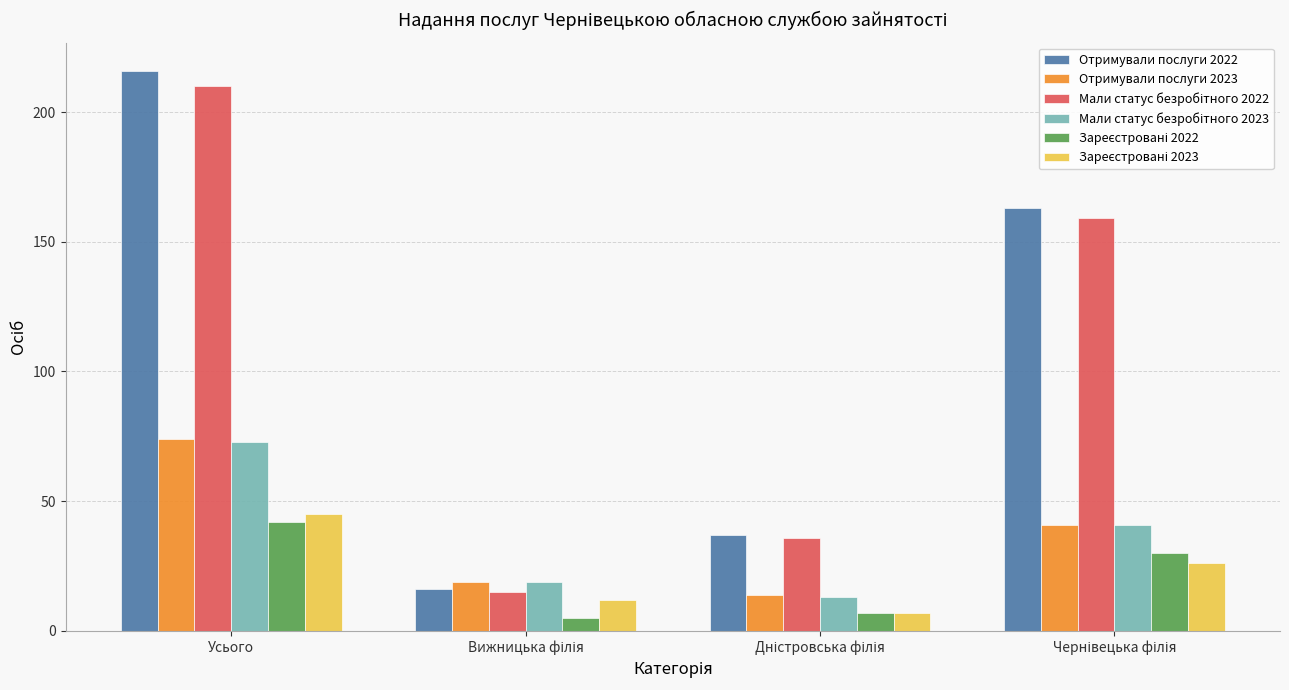

Which label corresponds to the largest value in the chart?

Усього